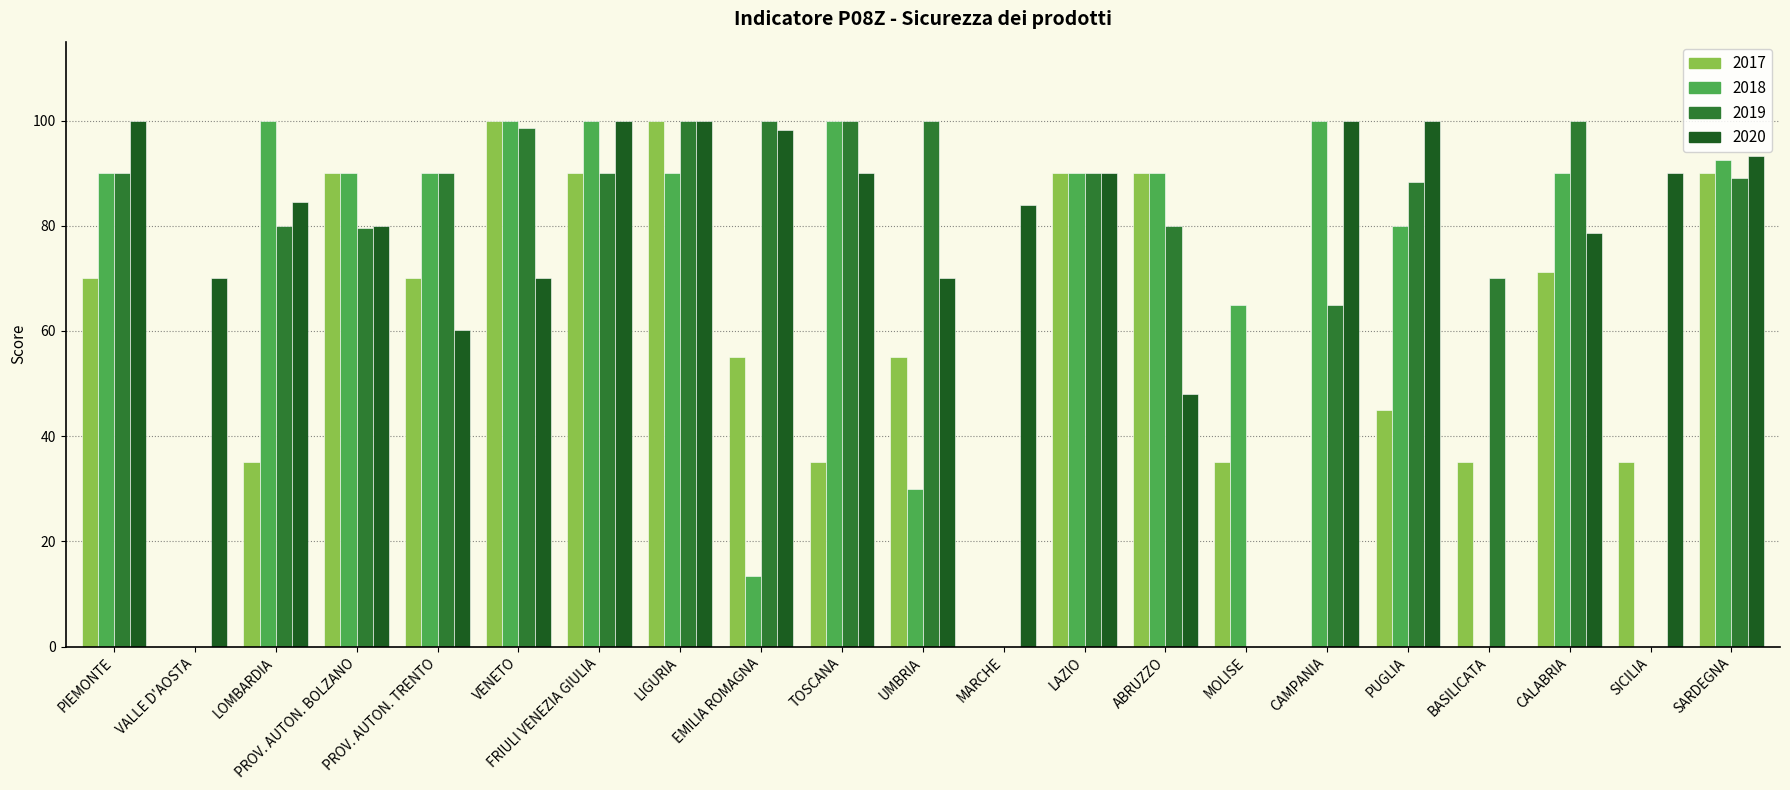

Which series changed the most between LOMBARDIA and ABRUZZO?

2017